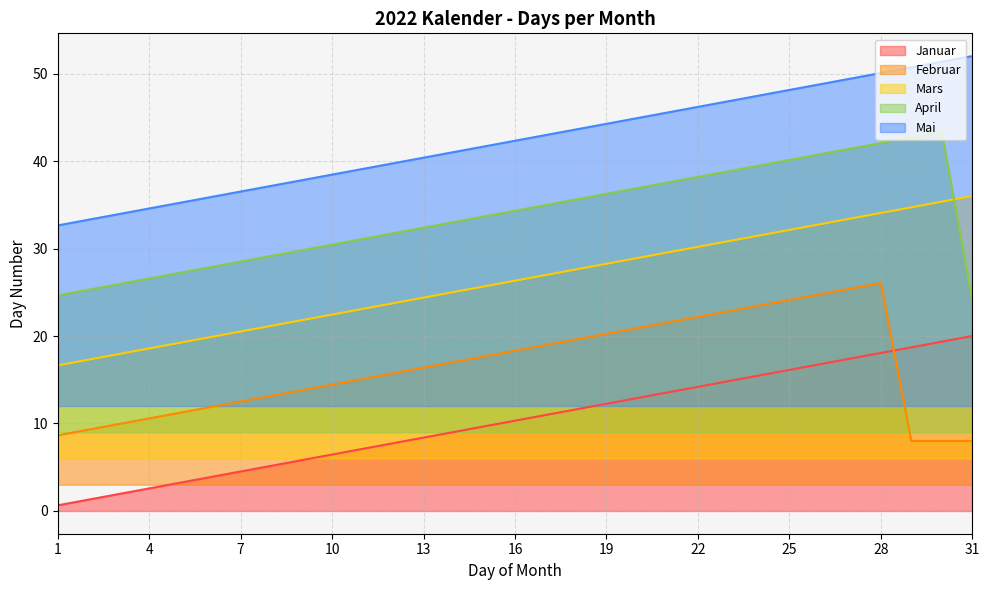

Which label corresponds to the largest value in the chart?

31